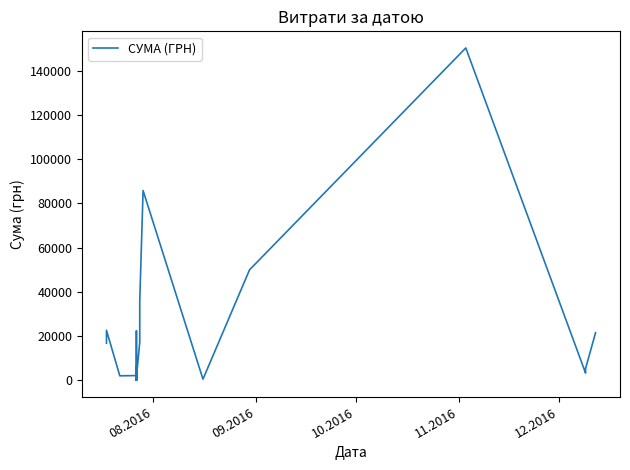

Is this an area chart (filled region under the line)?

No